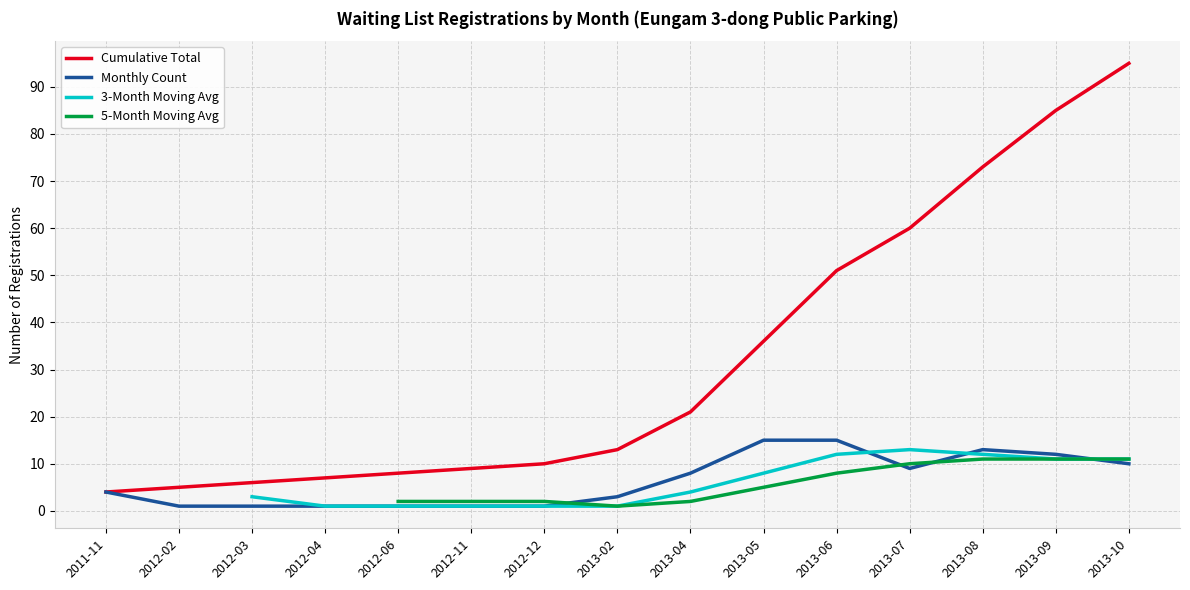

At which label does Cumulative Total reach its peak?

2013-10